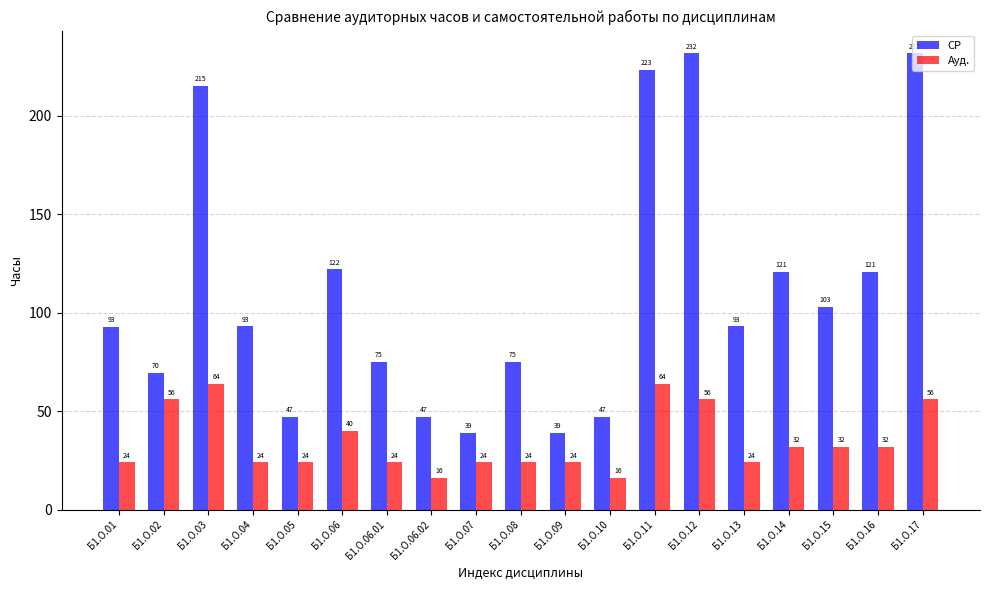

Between Б1.О.12 and Б1.О.15, which series saw the biggest shift?

СР